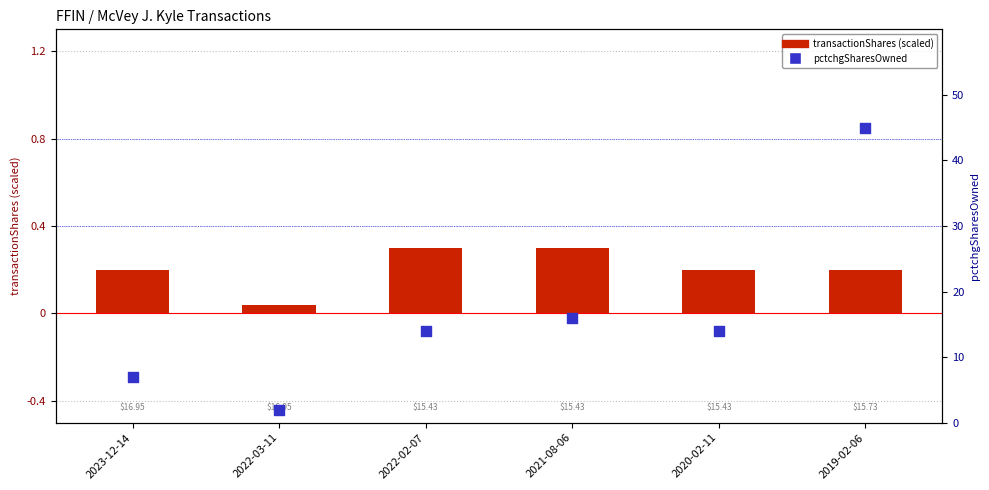

At how many categories does at least one series exceed 7?

4